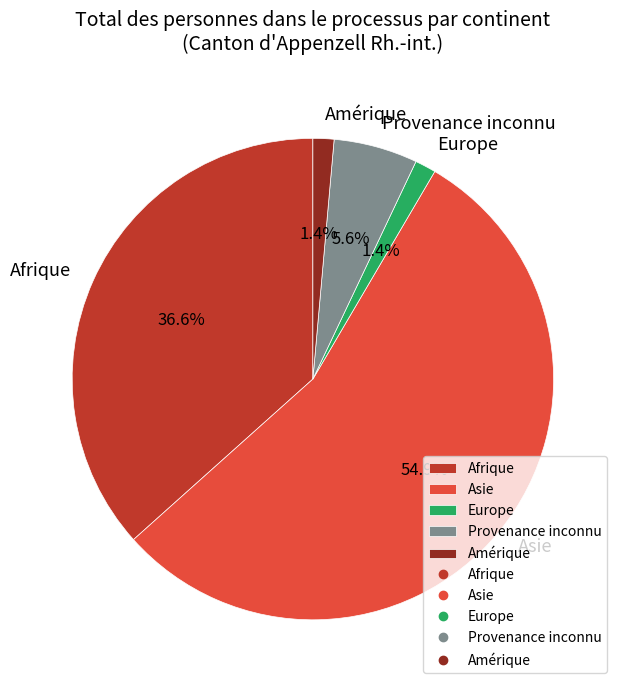

Does Provenance inconnu account for over 50% of the chart?

No